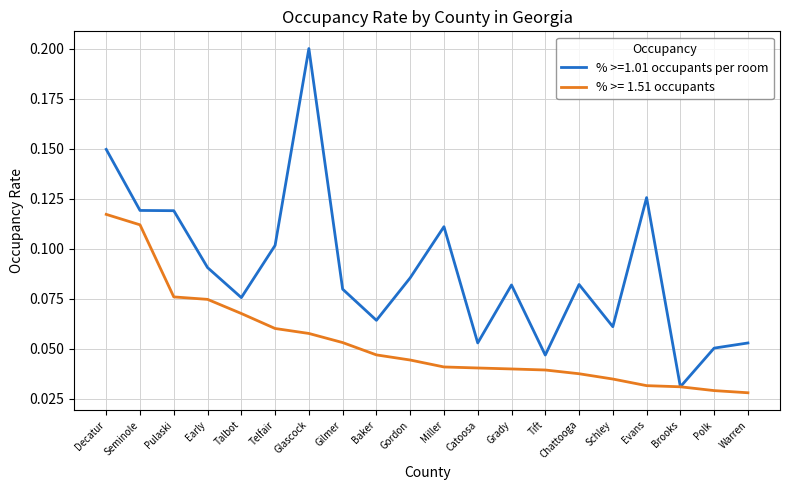

What position from the left is Catoosa?

12